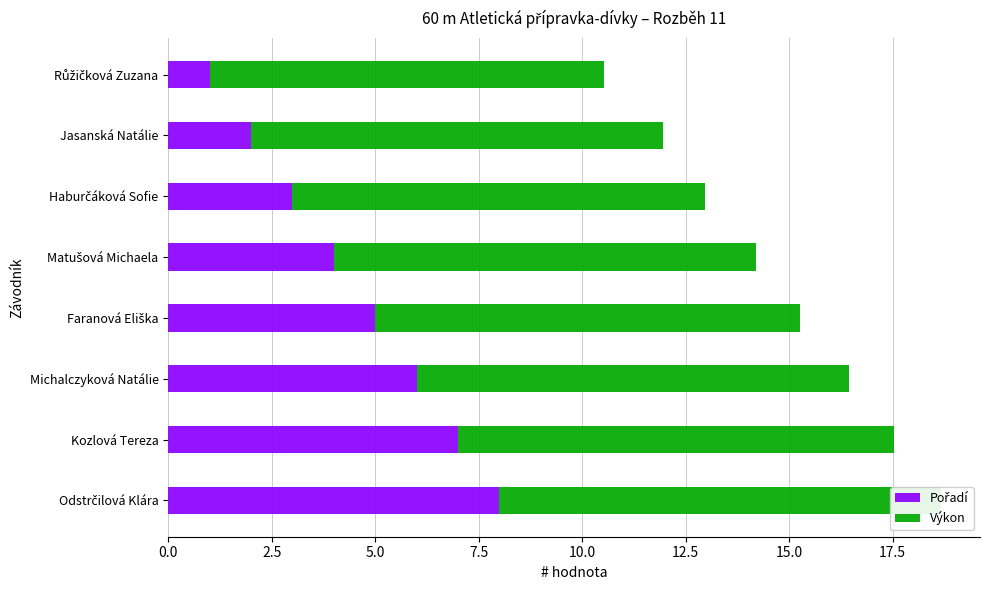

Which series has the largest total across all categories?

Výkon